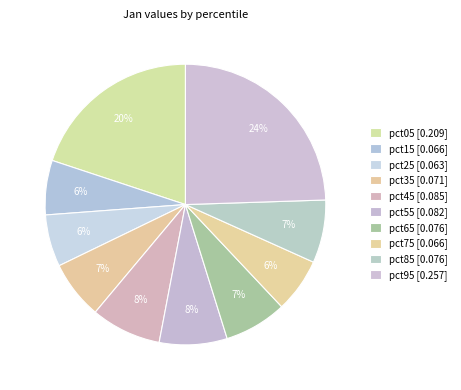

To the nearest percent, what portion does pct35 represent?

7%